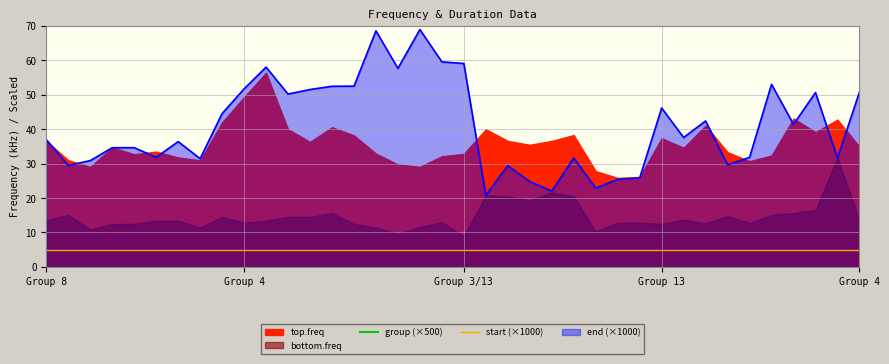

What is the maximum value for start (×1000)?

5.0